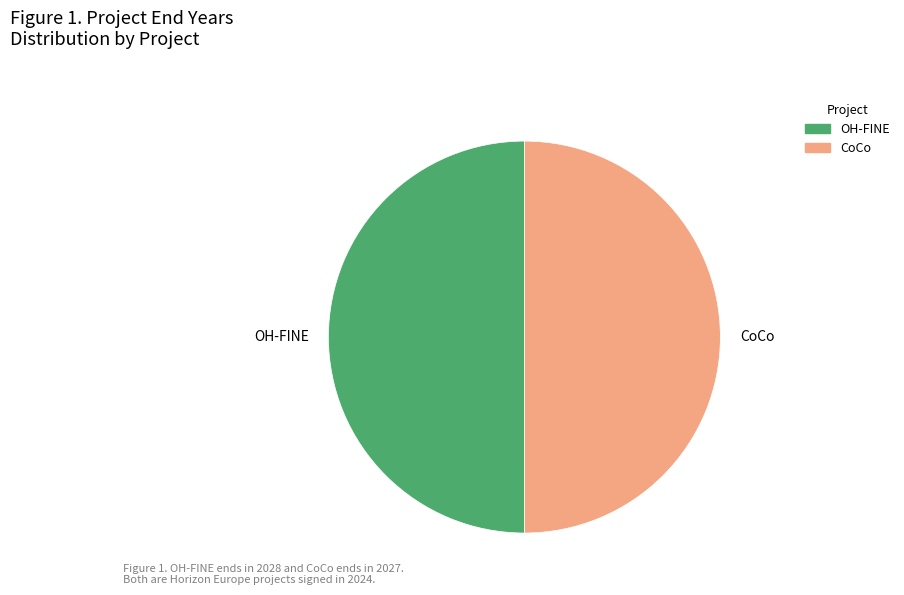

Is the sum of OH-FINE and CoCo greater than half?

Yes